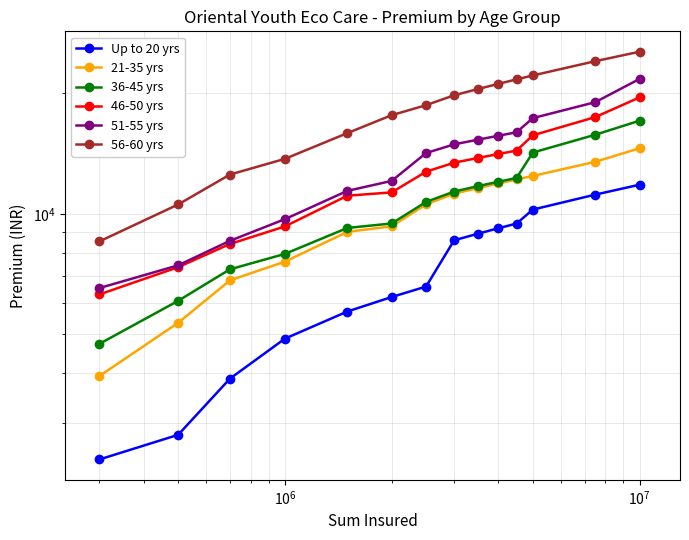

What is the difference between the second highest and minimum values in the 36-45 yrs series?

11040